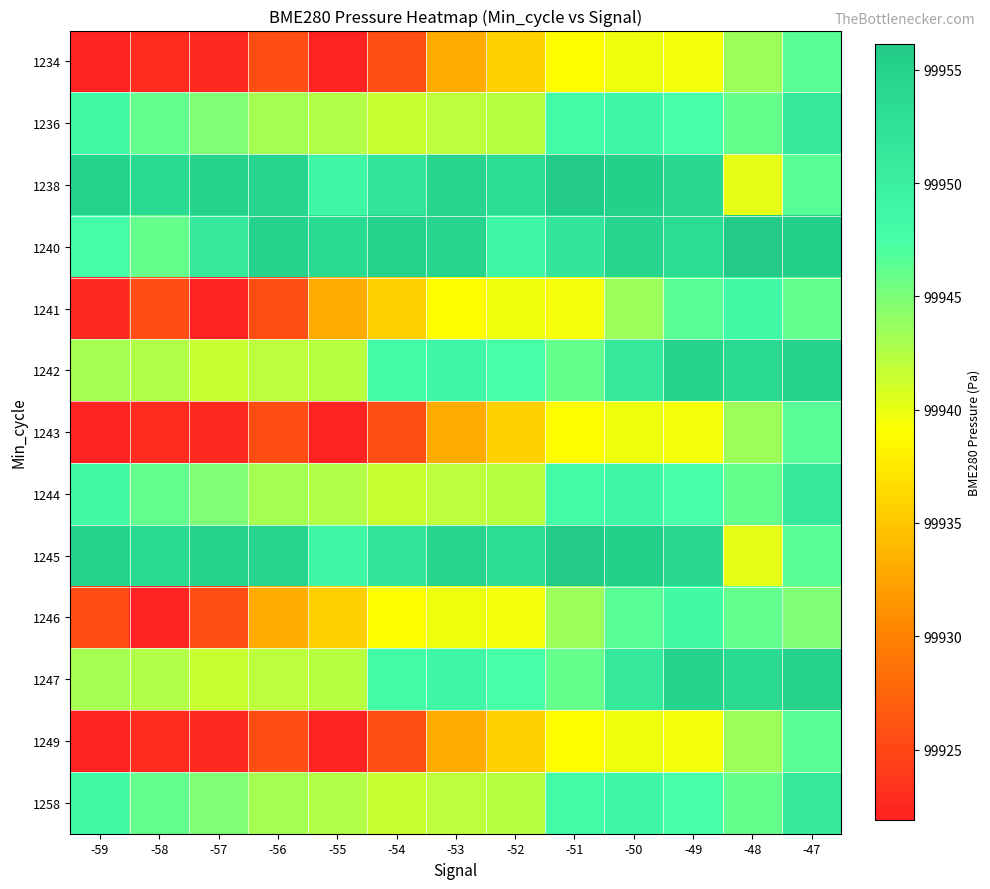

Rank the series by their maximum value, from lowest to highest.

1234, 1243, 1249, 1241, 1246, 1236, 1244, 1258, 1242, 1247, 1238, 1240, 1245